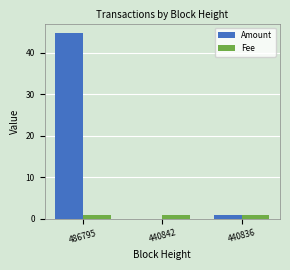

What is the sum of all Amount values?

45.8